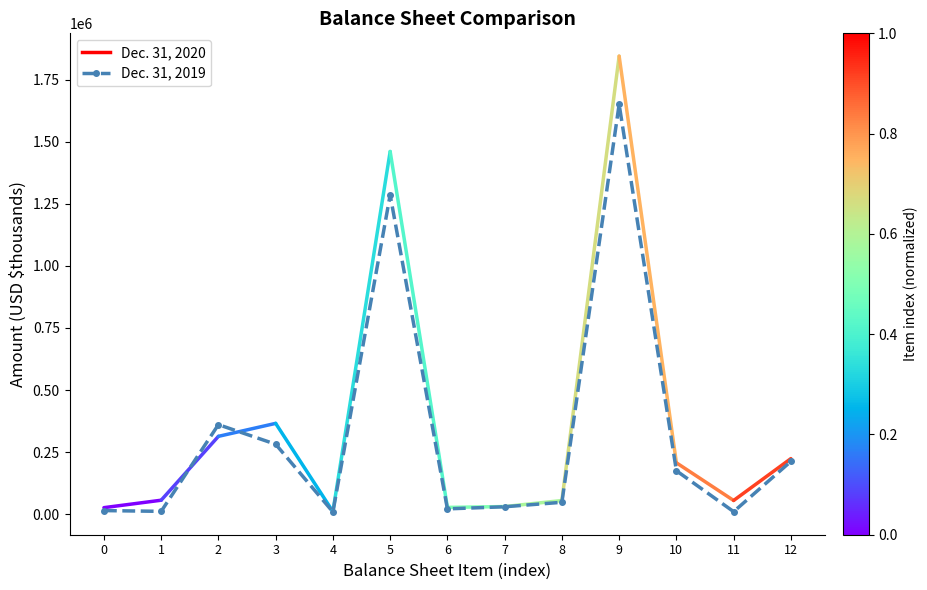

How many values are below 47799?

6